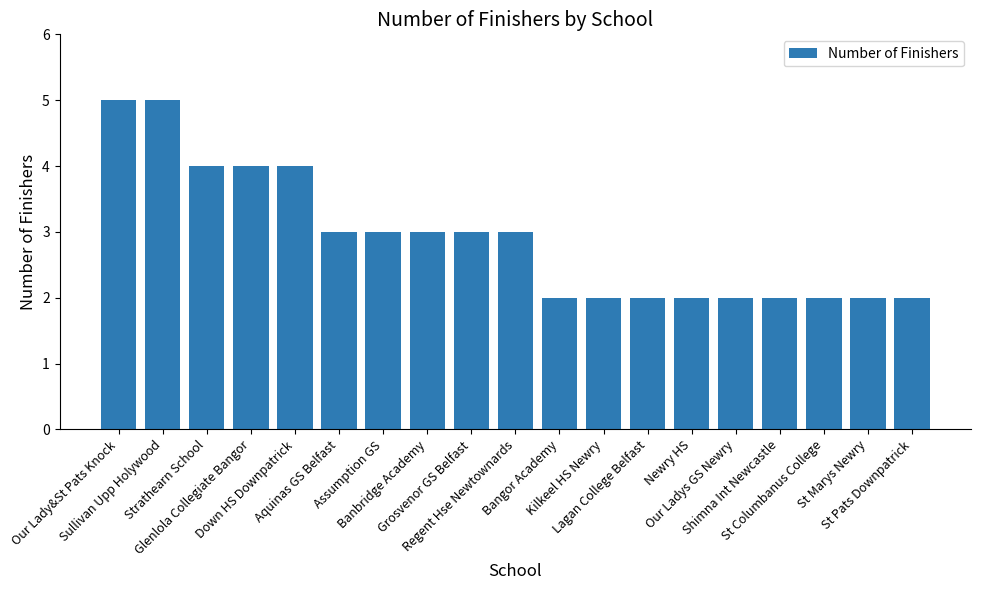

What is the greatest value displayed?

5